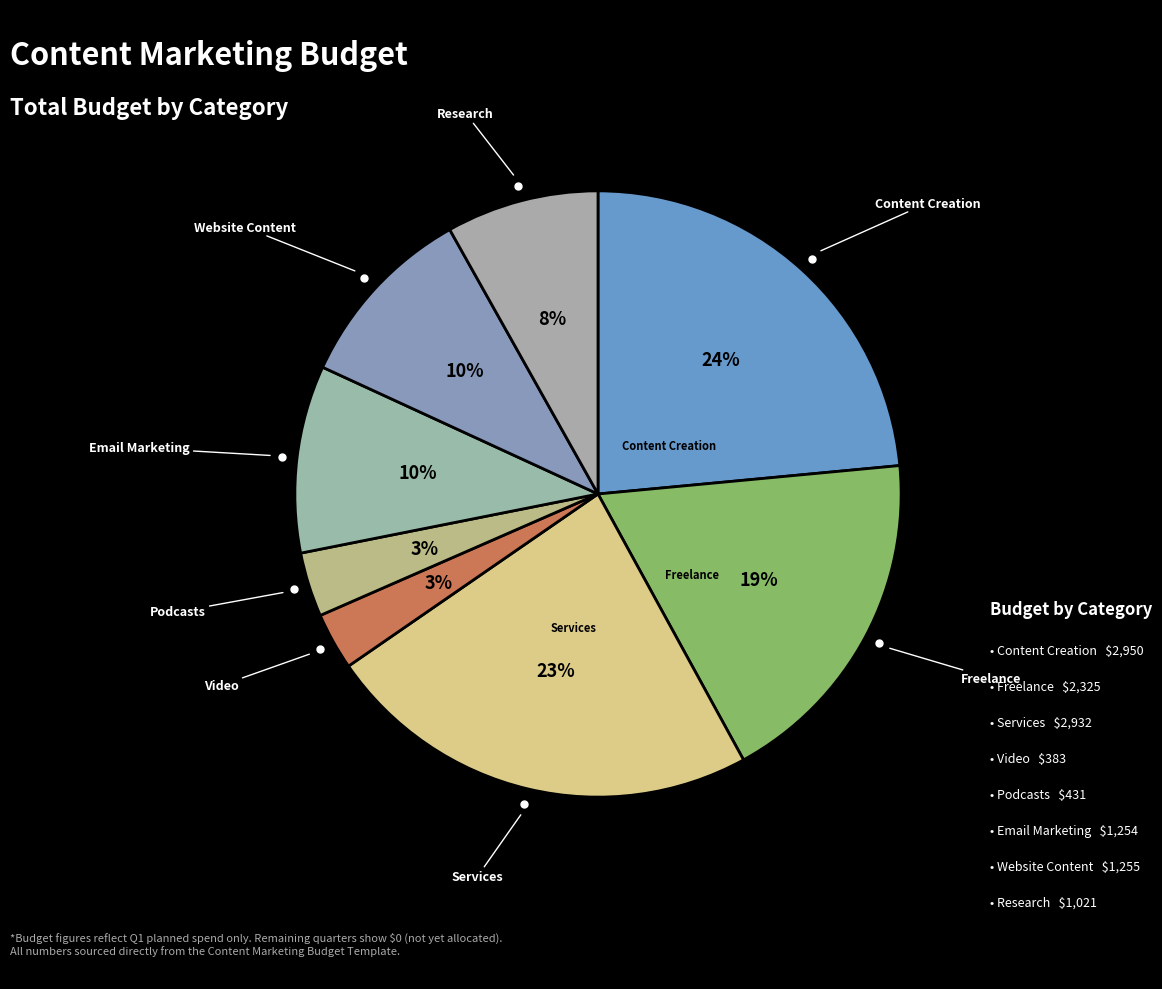

Count the number of slices in the pie.

8